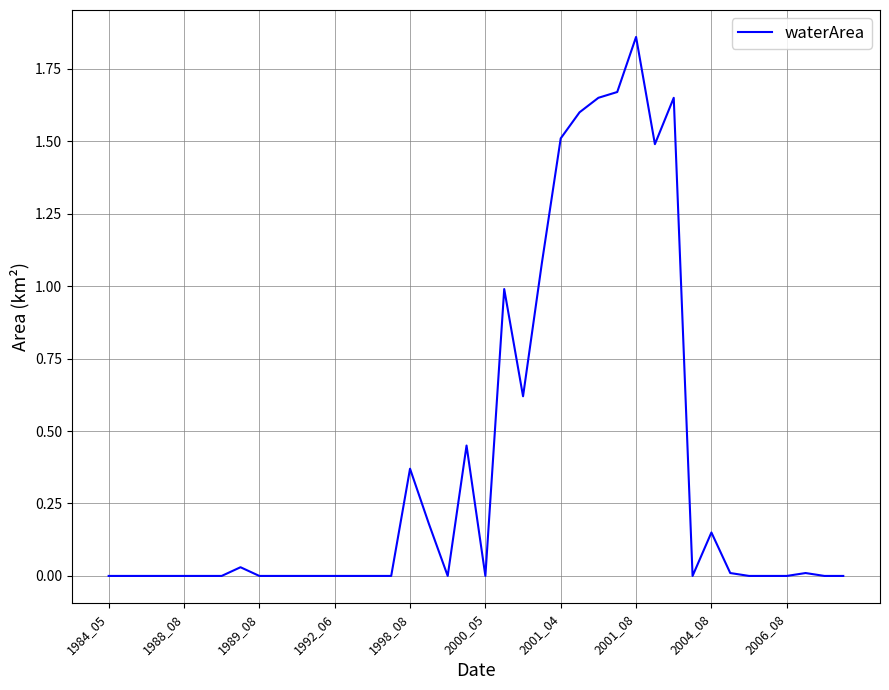

Is it true that the value at 1989_08 is 0.0?

True